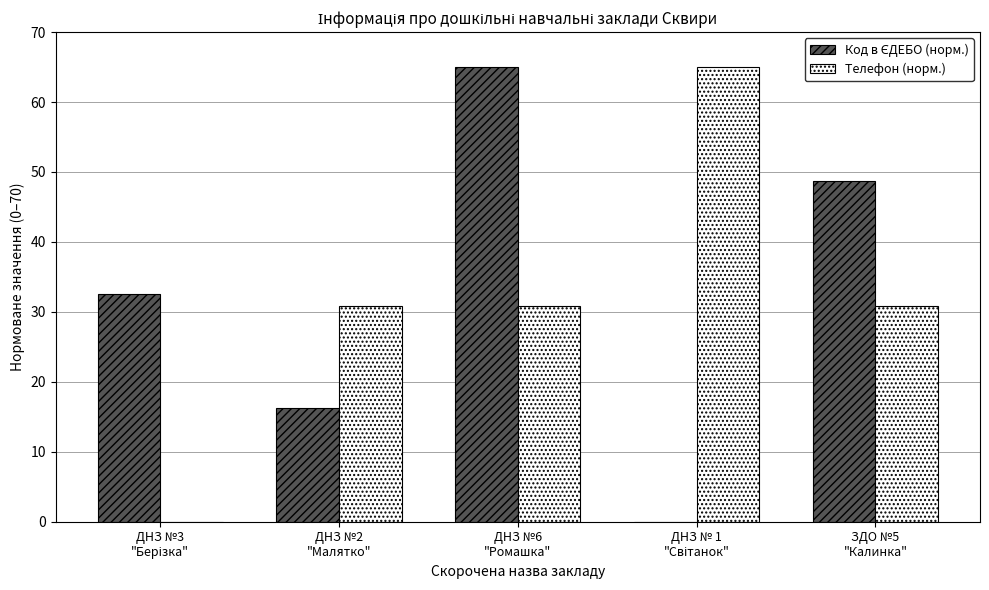

What is the maximum value shown in the chart?

65.0